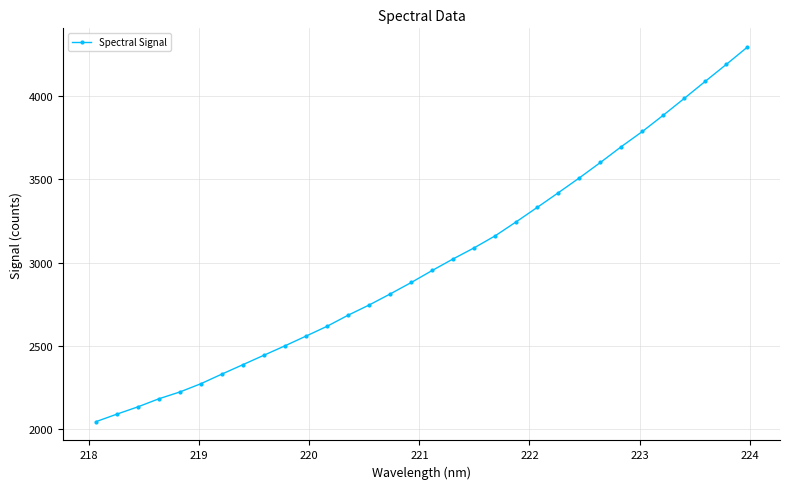

What is the sum of all values?

96189.0